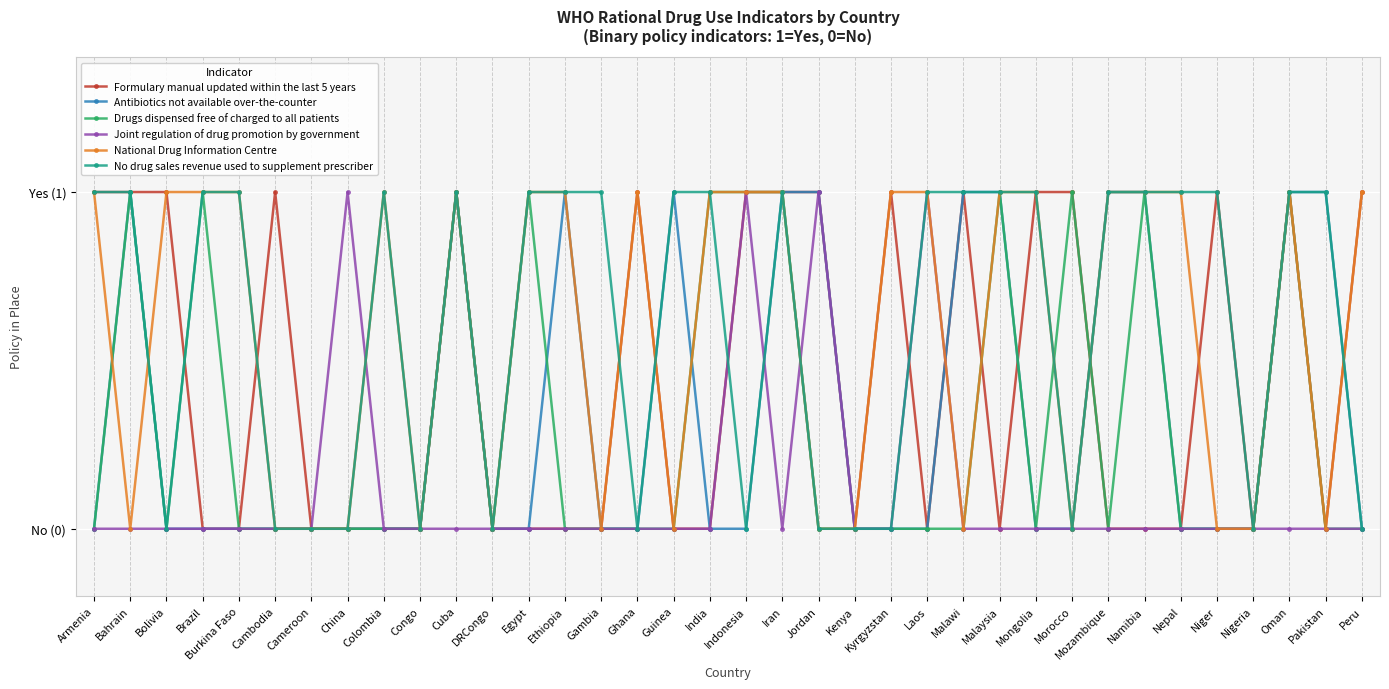

Where is Joint regulation of drug promotion by government nearest to the value 0?

Armenia